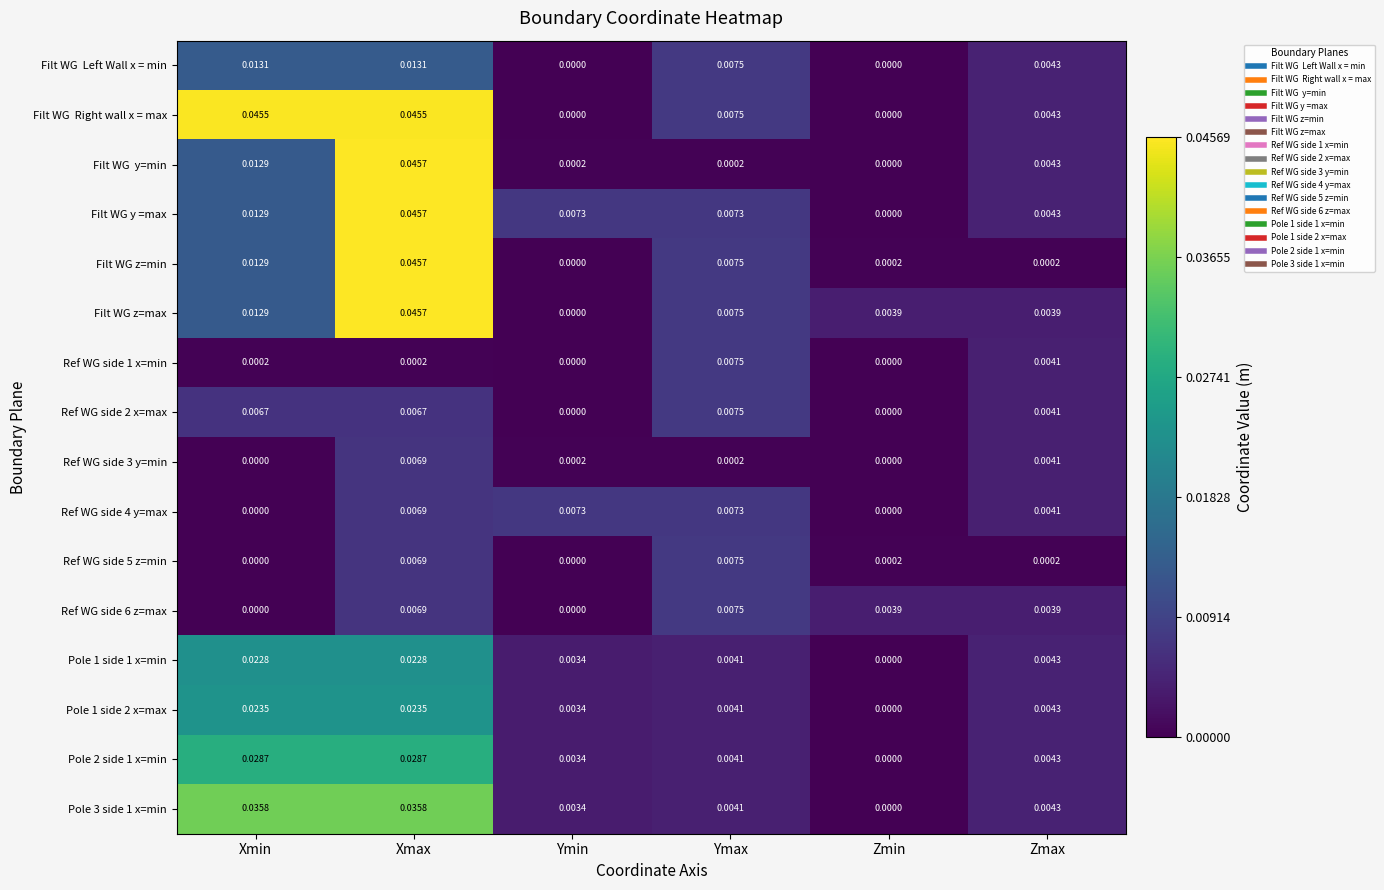

At which label does Pole 2 side 1 x=min reach its minimum?

Zmin